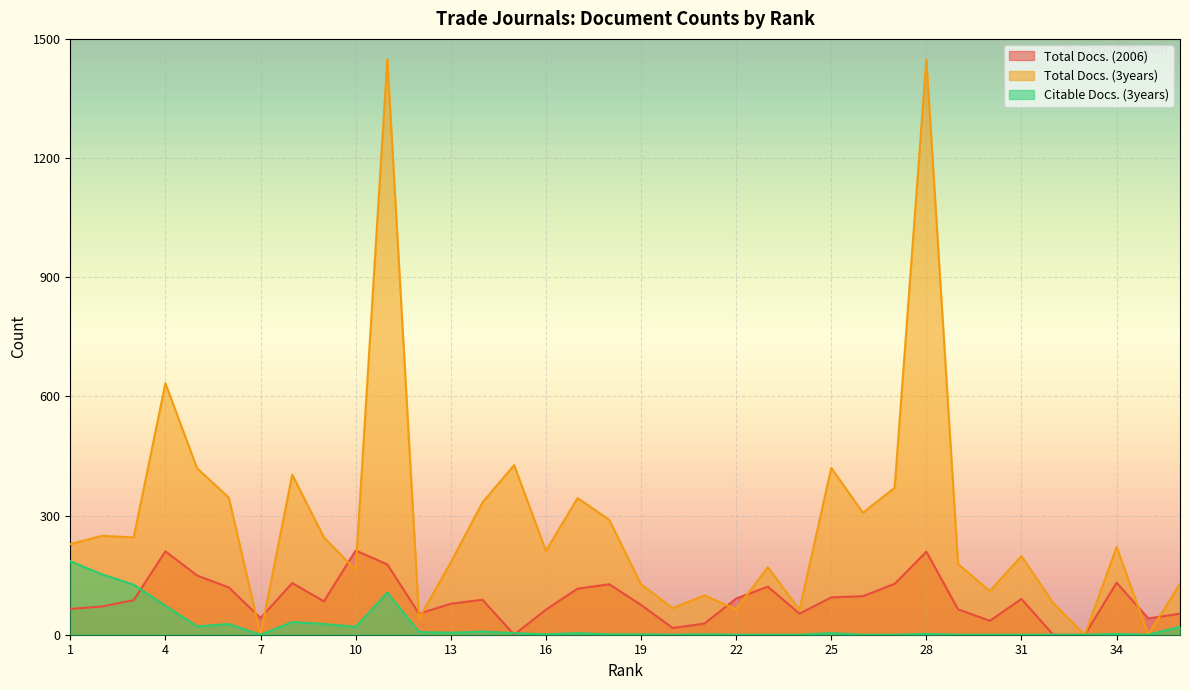

Read the Citable Docs. (3years) value at 17.

4